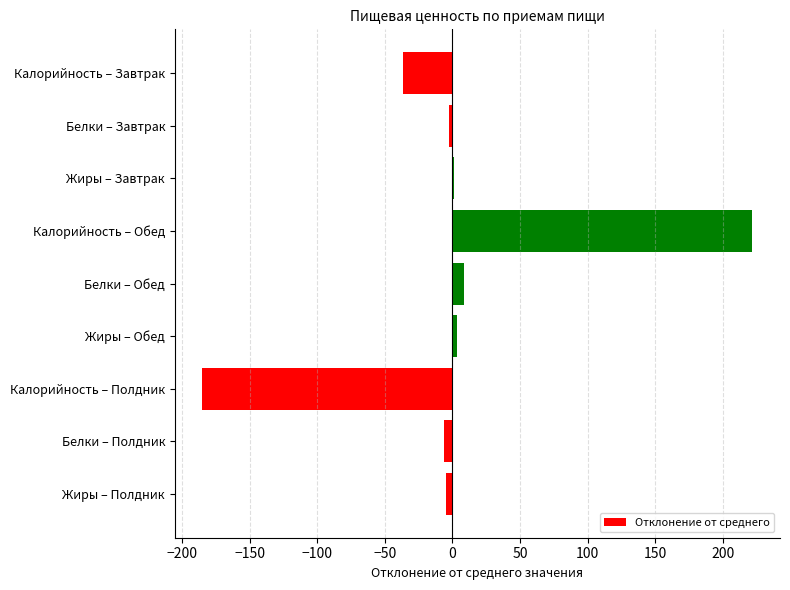

At which category does the chart reach its peak across all series?

Калорийность – Обед